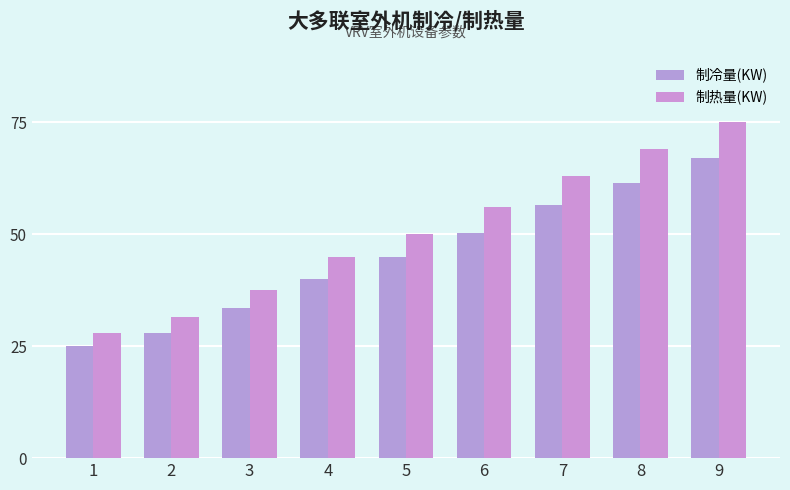

Reading left to right, what are all the values shown in this chart?

制冷量(KW): 25.0	28.0	33.5	40.0	45.0	50.4	56.6	61.5	67.0
制热量(KW): 28.0	31.5	37.5	45.0	50.0	56.0	63.0	69.0	75.0